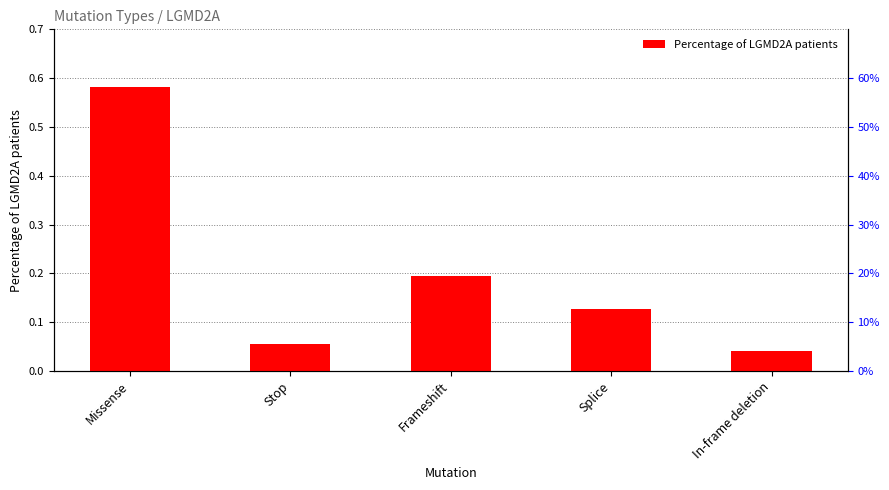

Which has a higher value, Missense or Frameshift?

Missense